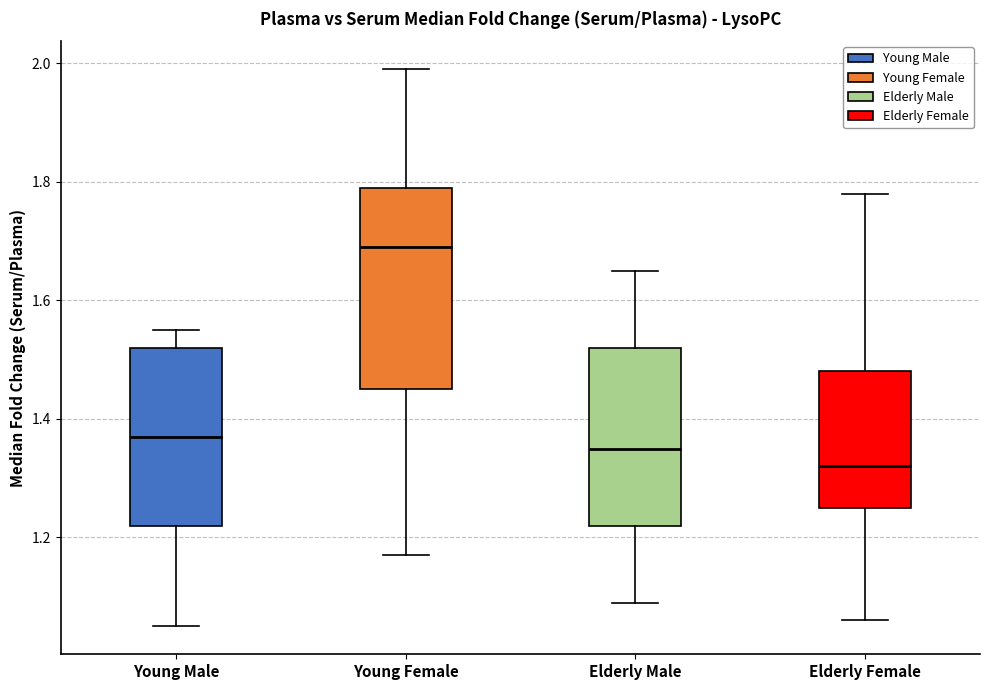

Reading left to right, read every box against the y-axis: the position of its median line, the range the box covers, and the ends of its whiskers. The values are not printed on the chart, so give them approximately, as read against the axis.

Young Male: median 1.38, box 1.22 to 1.52, whiskers 1.06 to 1.56
Young Female: median 1.70, box 1.46 to 1.80, whiskers 1.18 to 2.00
Elderly Male: median 1.36, box 1.22 to 1.52, whiskers 1.10 to 1.66
Elderly Female: median 1.32, box 1.26 to 1.48, whiskers 1.06 to 1.78